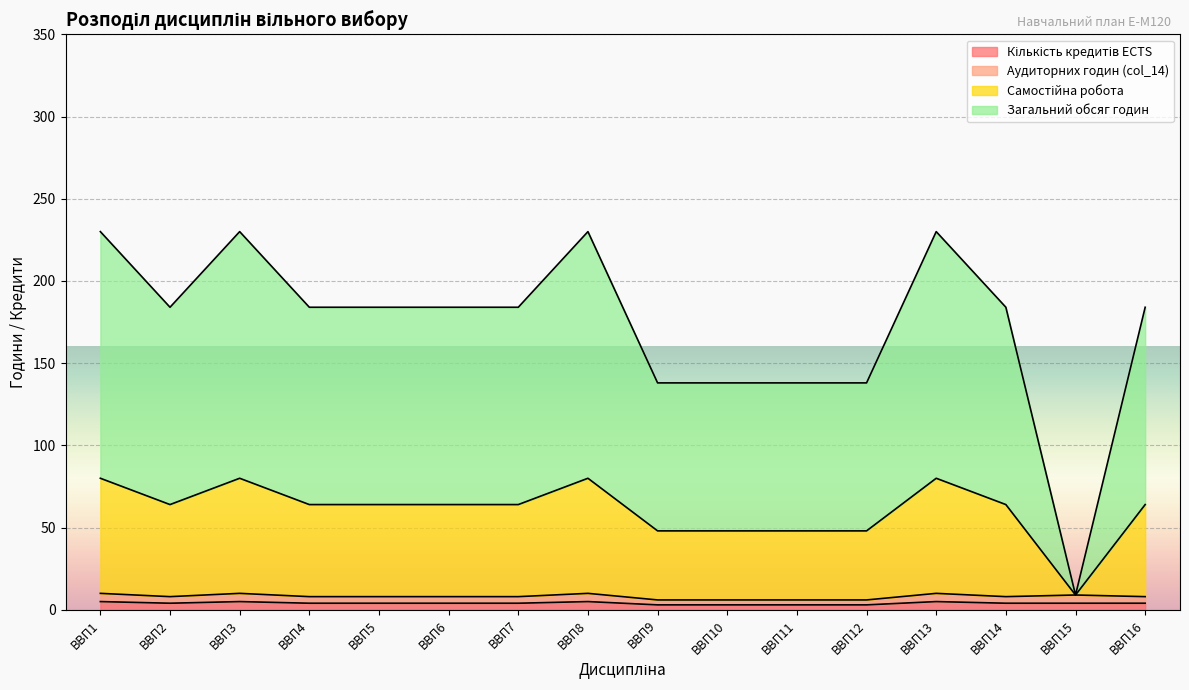

Where is Аудиторних годин (col_14) nearest to the value 8?

ВВП2